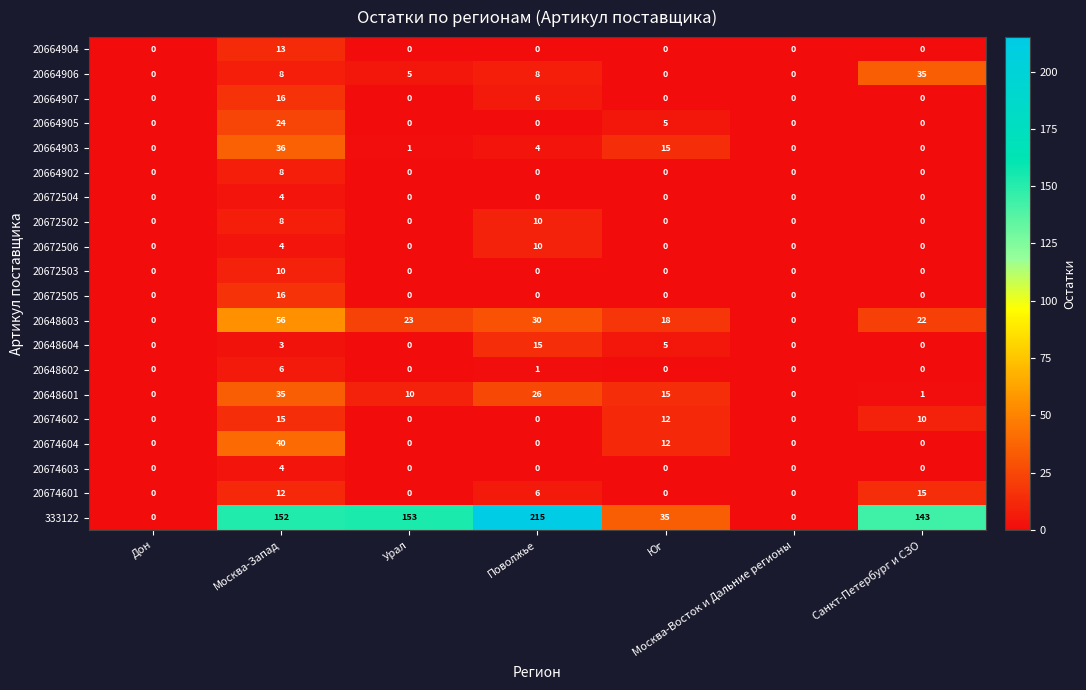

What is the average value of the 20664903 series?

8